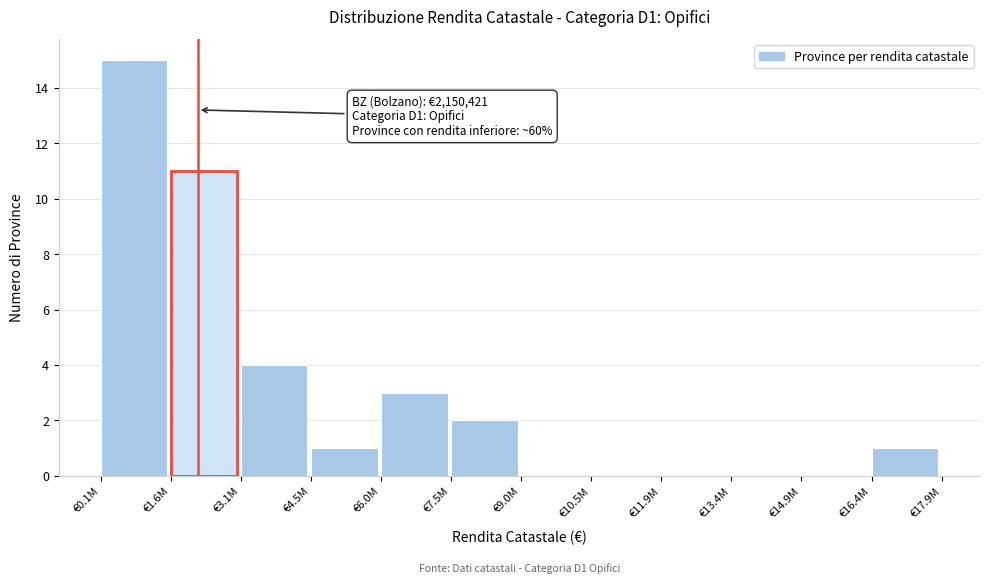

Reading right to left, extract all data points from this chart.

€16.4M=1	€14.9M=0	€13.4M=0	€11.9M=0	€10.5M=0	€9.0M=0	€7.5M=2	€6.0M=3	€4.5M=1	€3.1M=4	€1.6M=11	€0.1M=15